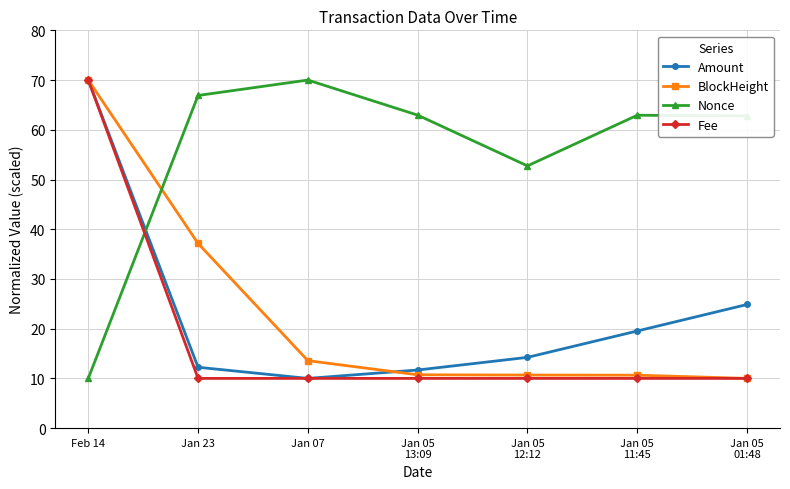

Is it true that Fee equals 17.1 at Jan 07?

False